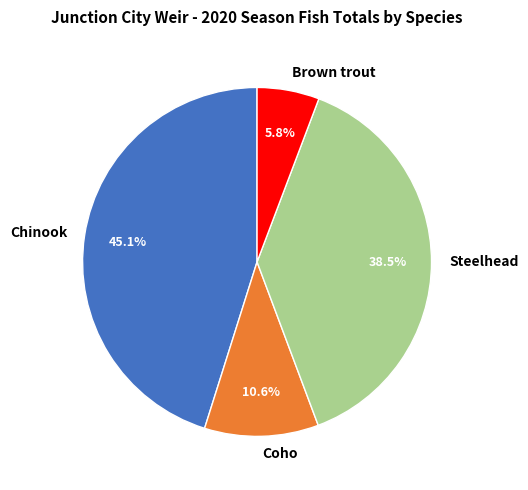

What percentage is the Coho slice, to the nearest percent?

11%